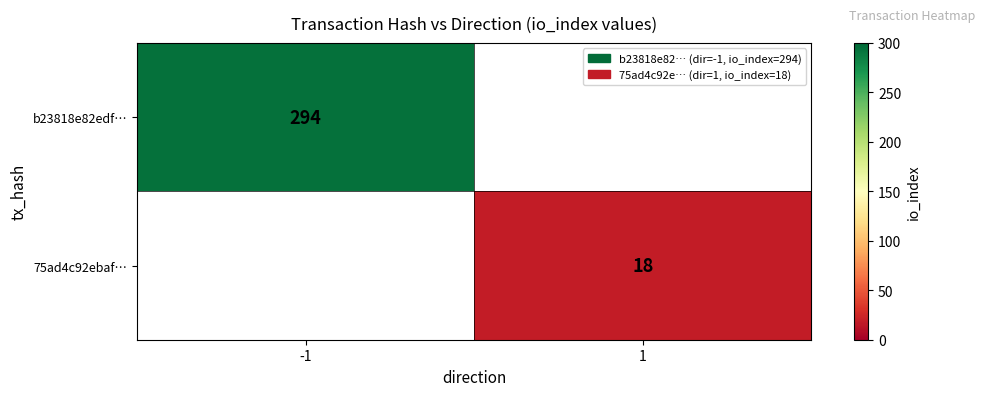

True or false: 75ad4c92ebaf… has a value of 26 at 1.

False